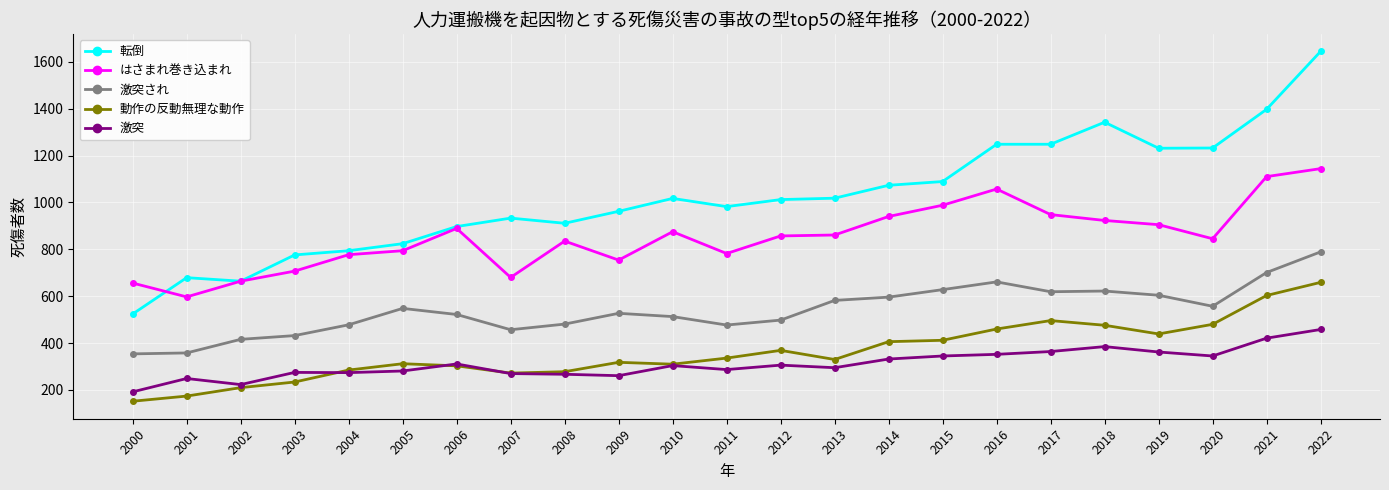

How many lines are shown in the chart?

5